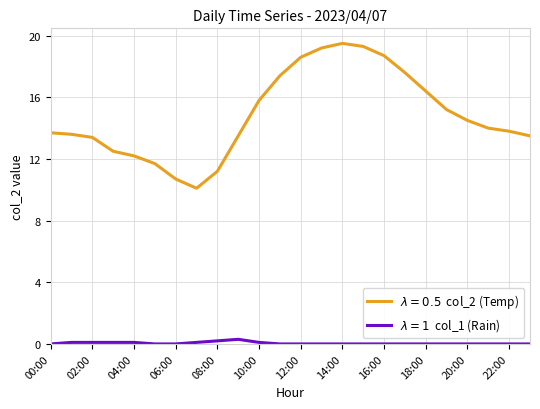

What is the maximum value shown in the chart?

19.5